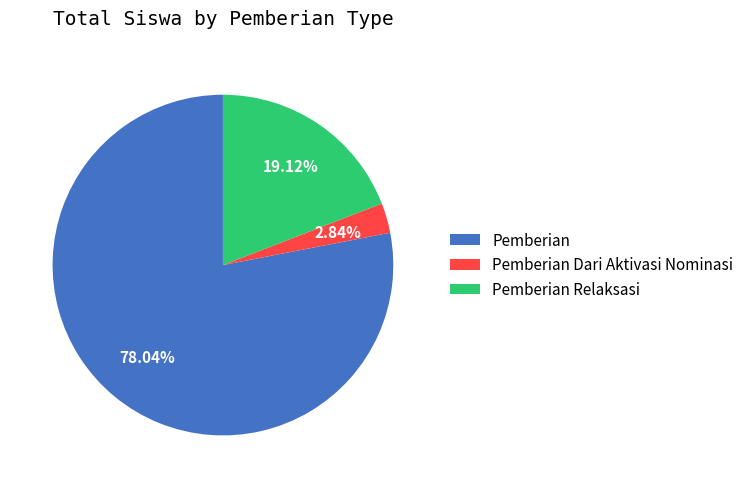

How many segments does this pie chart have?

3